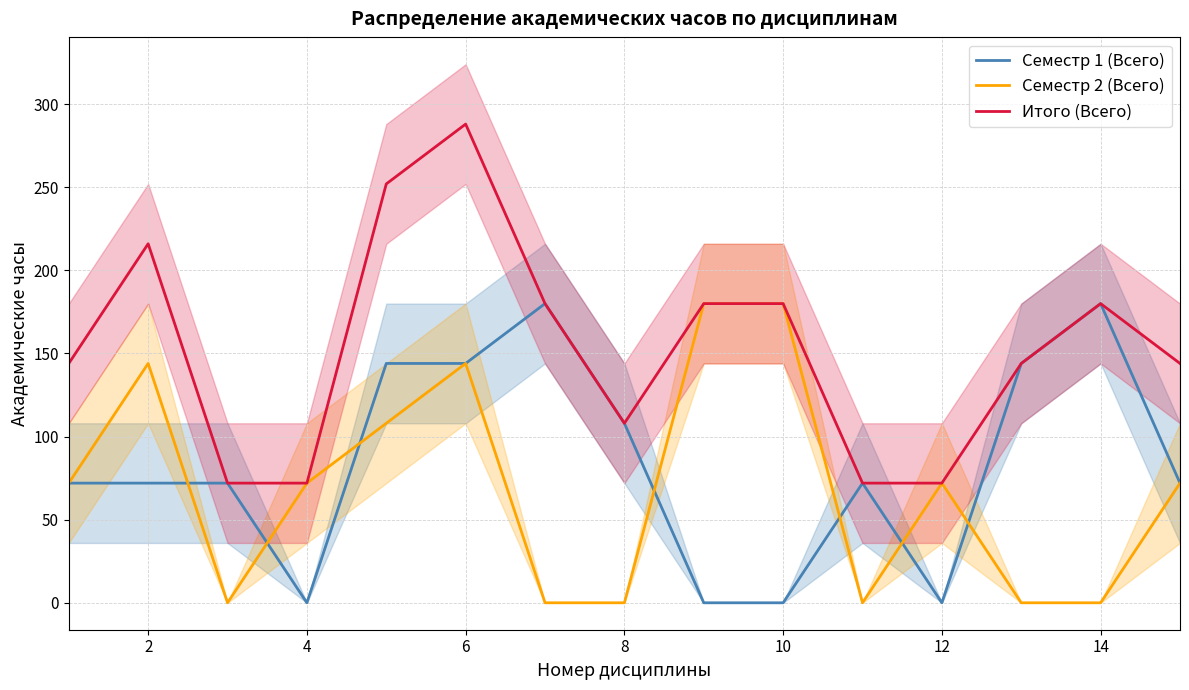

What are all the series names shown in the legend?

Семестр 1 (Всего), Семестр 2 (Всего), Итого (Всего)